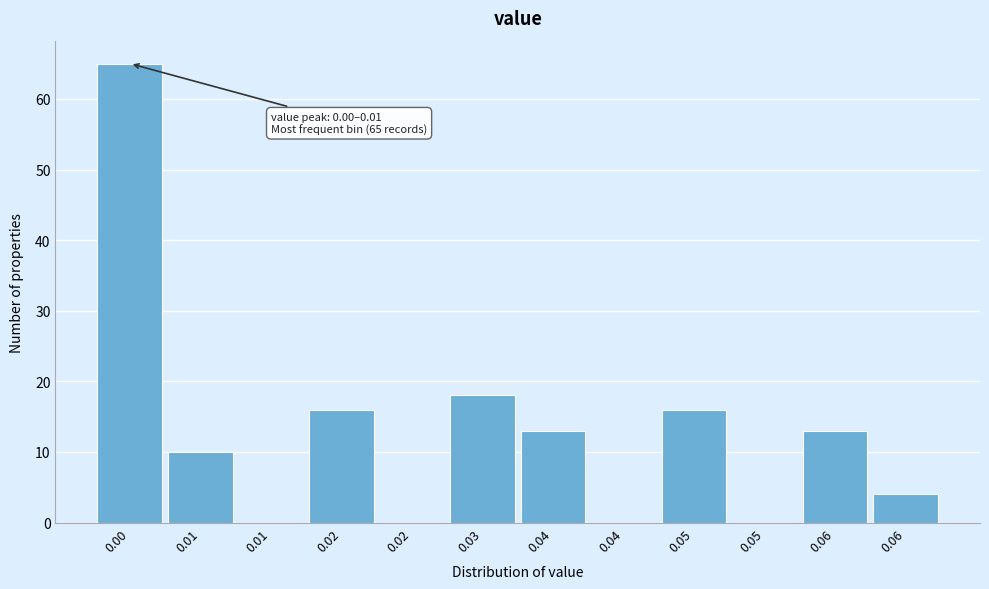

How many data points does each series have?

12